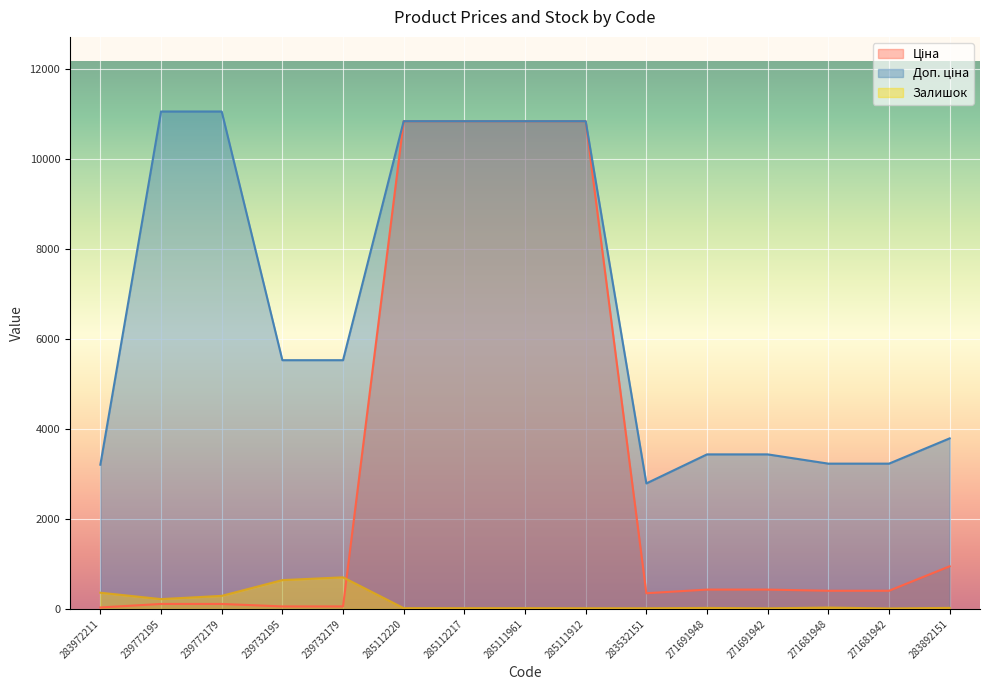

What is the difference between the second highest and second lowest values in the Залишок series?

627.0